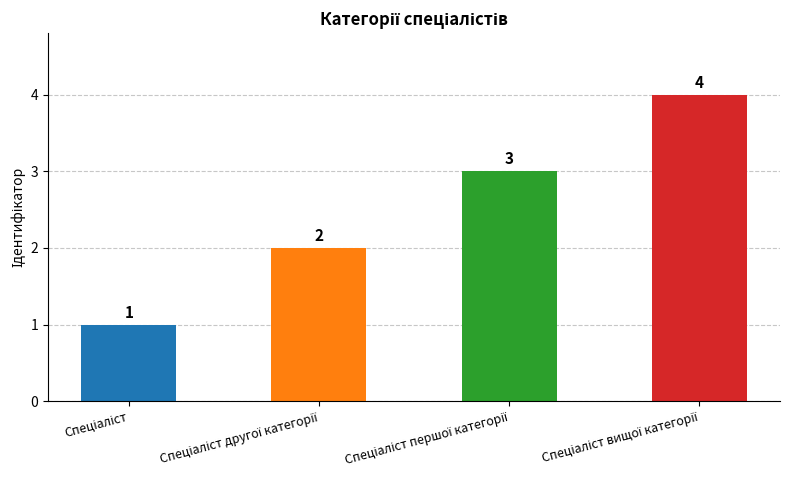

What is the sum of all values?

10